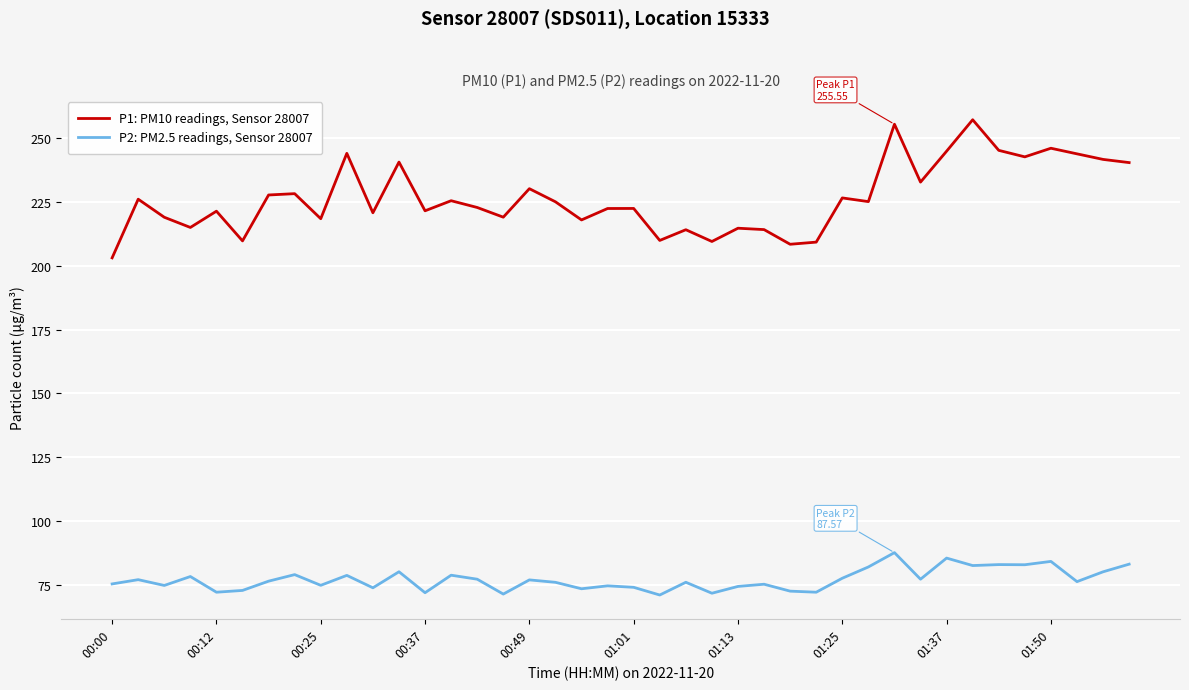

List the series in order of their peak value, highest first.

P1: PM10 readings, Sensor 28007, P2: PM2.5 readings, Sensor 28007